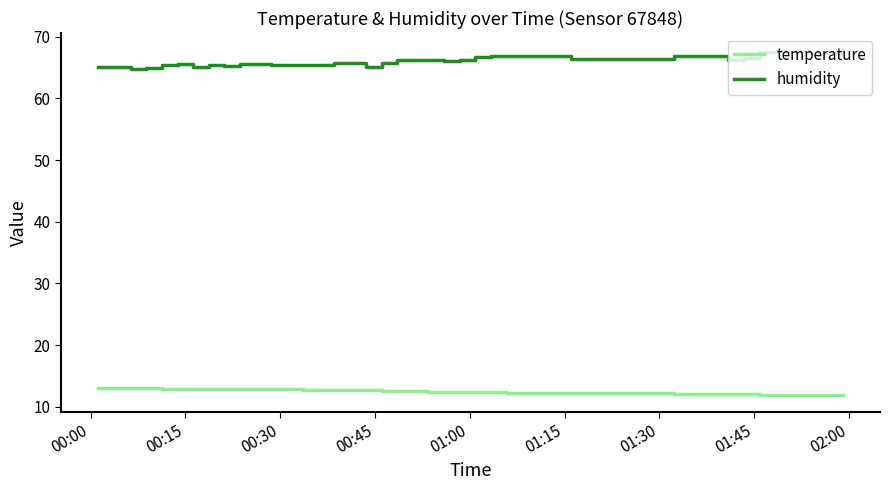

List the series in order of their overall mean, highest first.

humidity, temperature